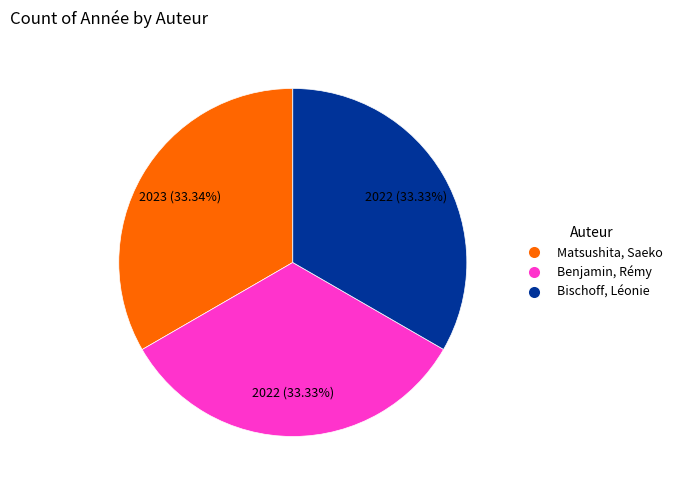

Do Matsushita, Saeko and Bischoff, Léonie together represent more than half of the pie?

Yes